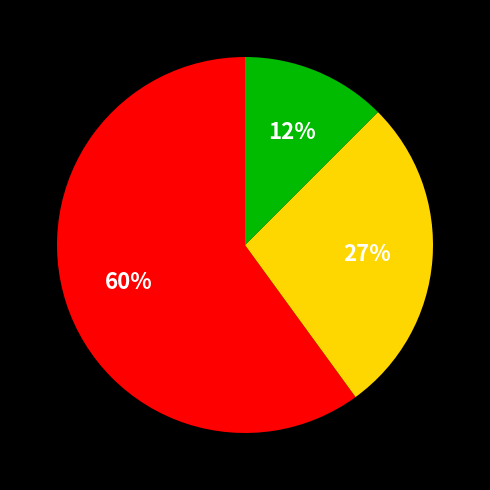

To the nearest percent, what is the average slice percentage?

33%